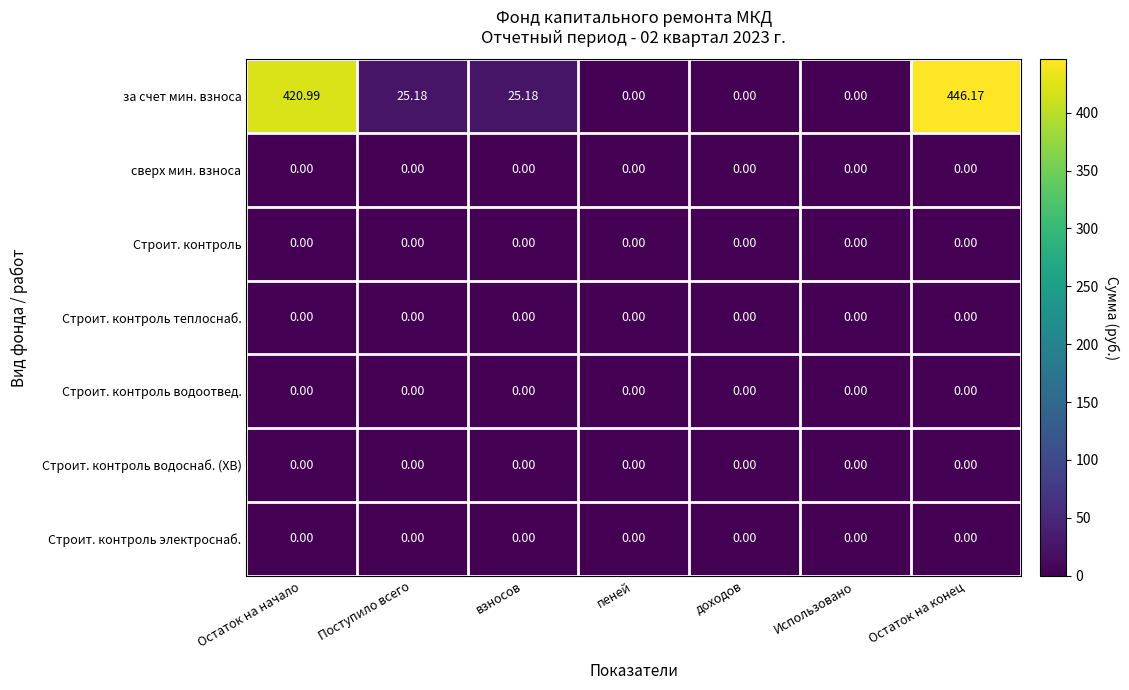

Which series has the largest total across all categories?

за счет мин. взноса